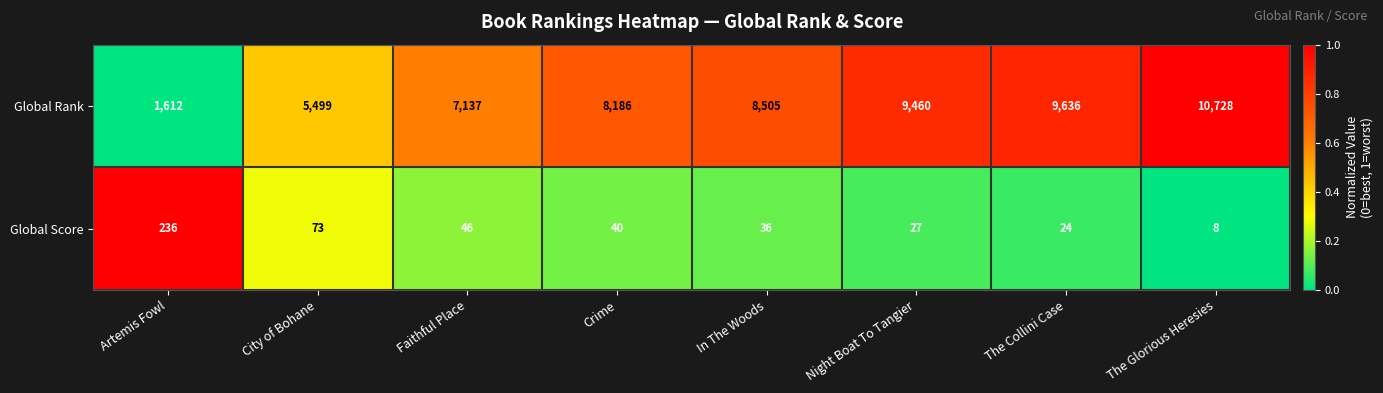

Reading left to right, list all the values displayed in this chart.

Global Rank: 1612	5499	7137	8186	8505	9460	9636	10728
Global Score: 236	73	46	40	36	27	24	8